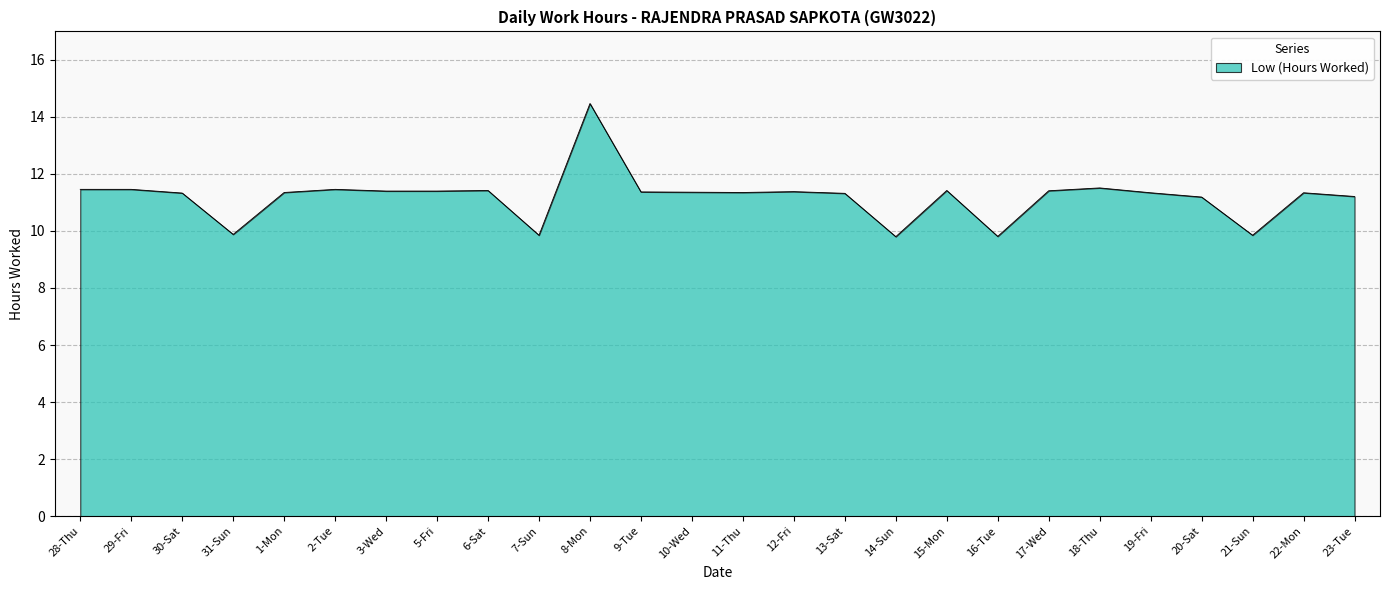

Which has a higher value, 29-Fri or 21-Sun?

29-Fri